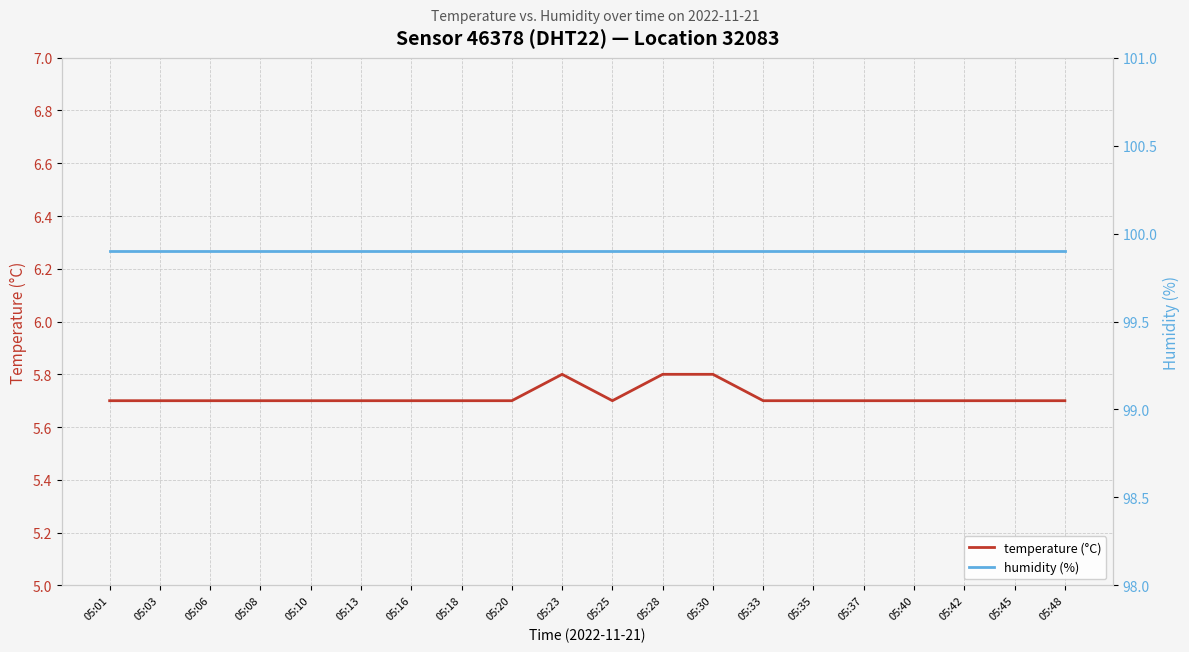

Which series has the widest spread of values?

temperature (°C)